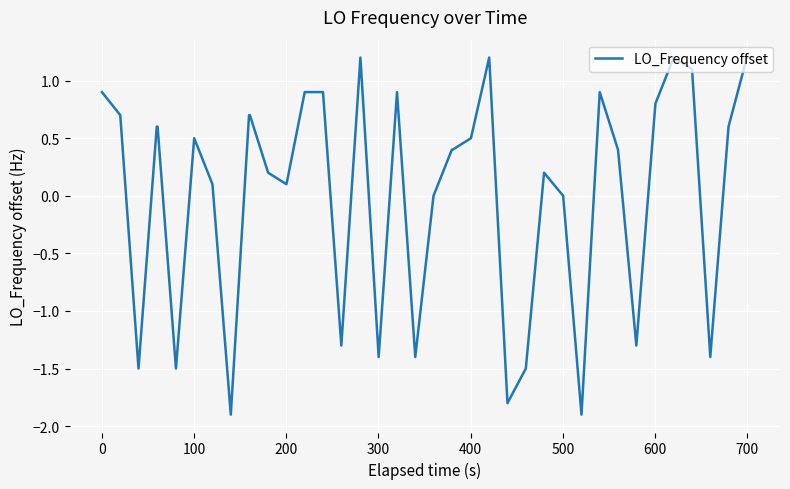

What is the difference between the maximum and minimum values?

3.1